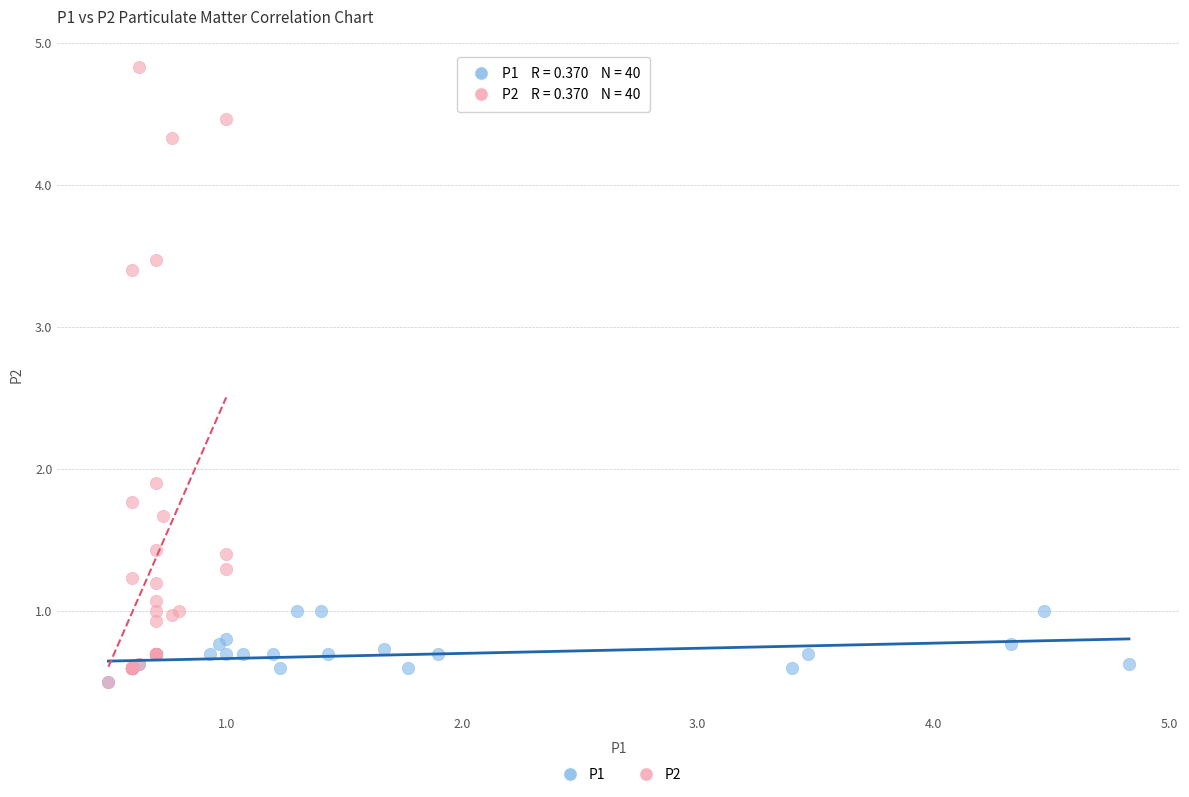

Which series contains the highest Y value?

P2